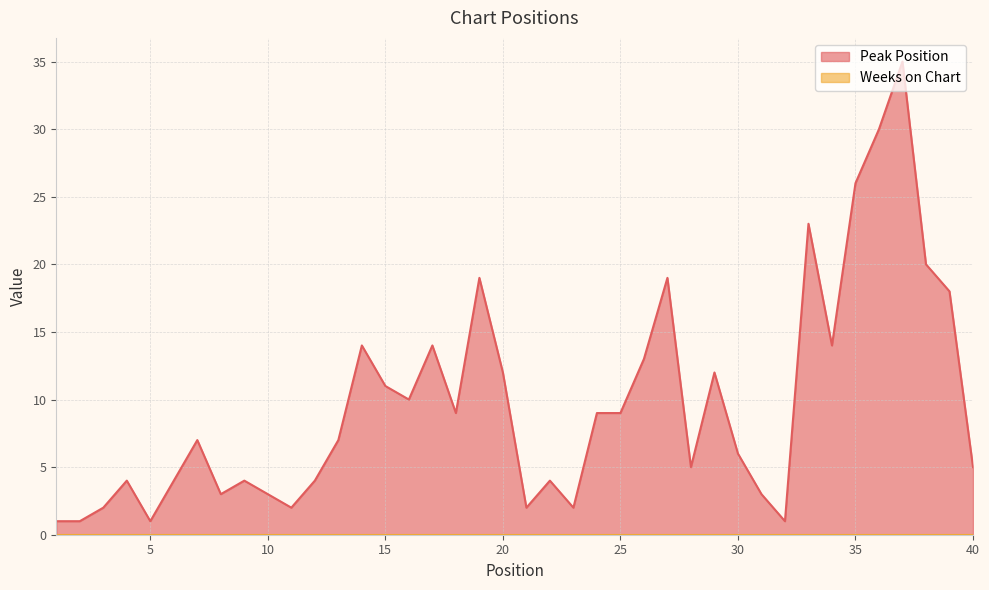

Does the chart have visible grid lines?

Yes